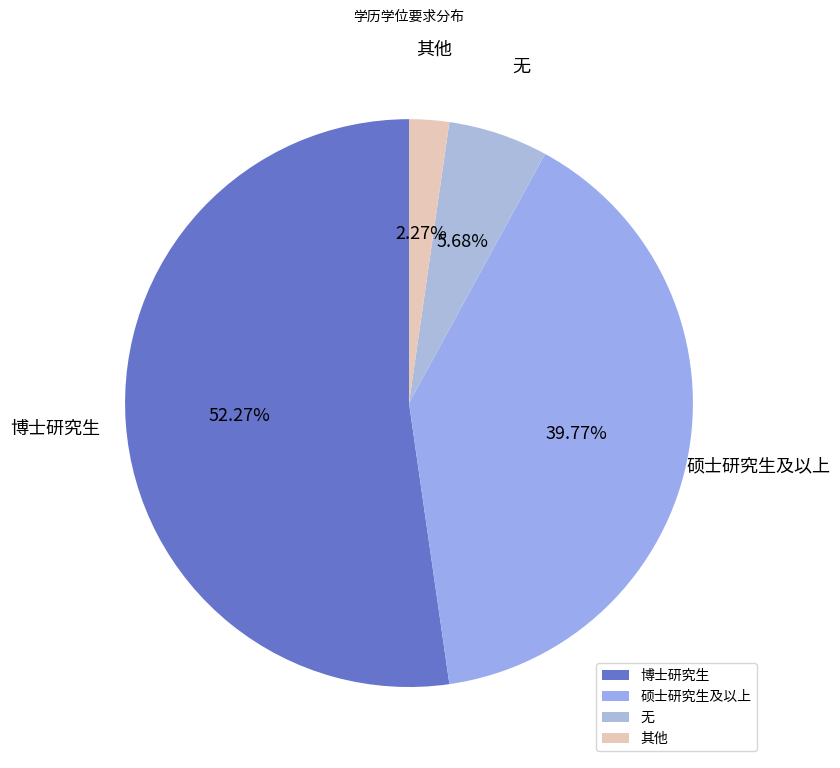

Is the sum of 无 and 博士研究生 greater than half?

Yes